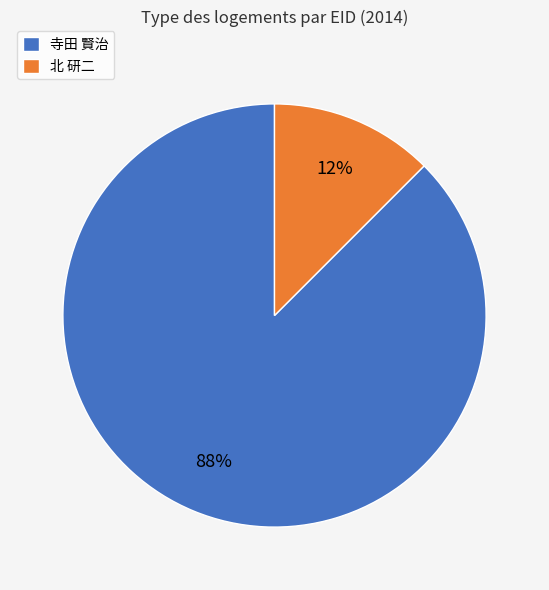

Does any single category account for the majority?

Yes